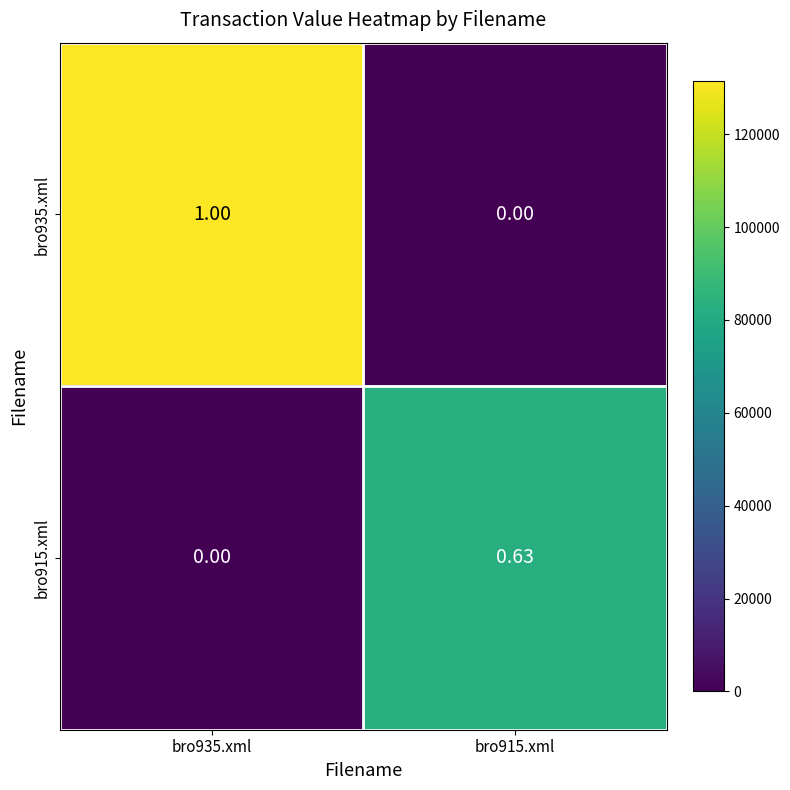

What is the total value across all series at bro935.xml?

1.0